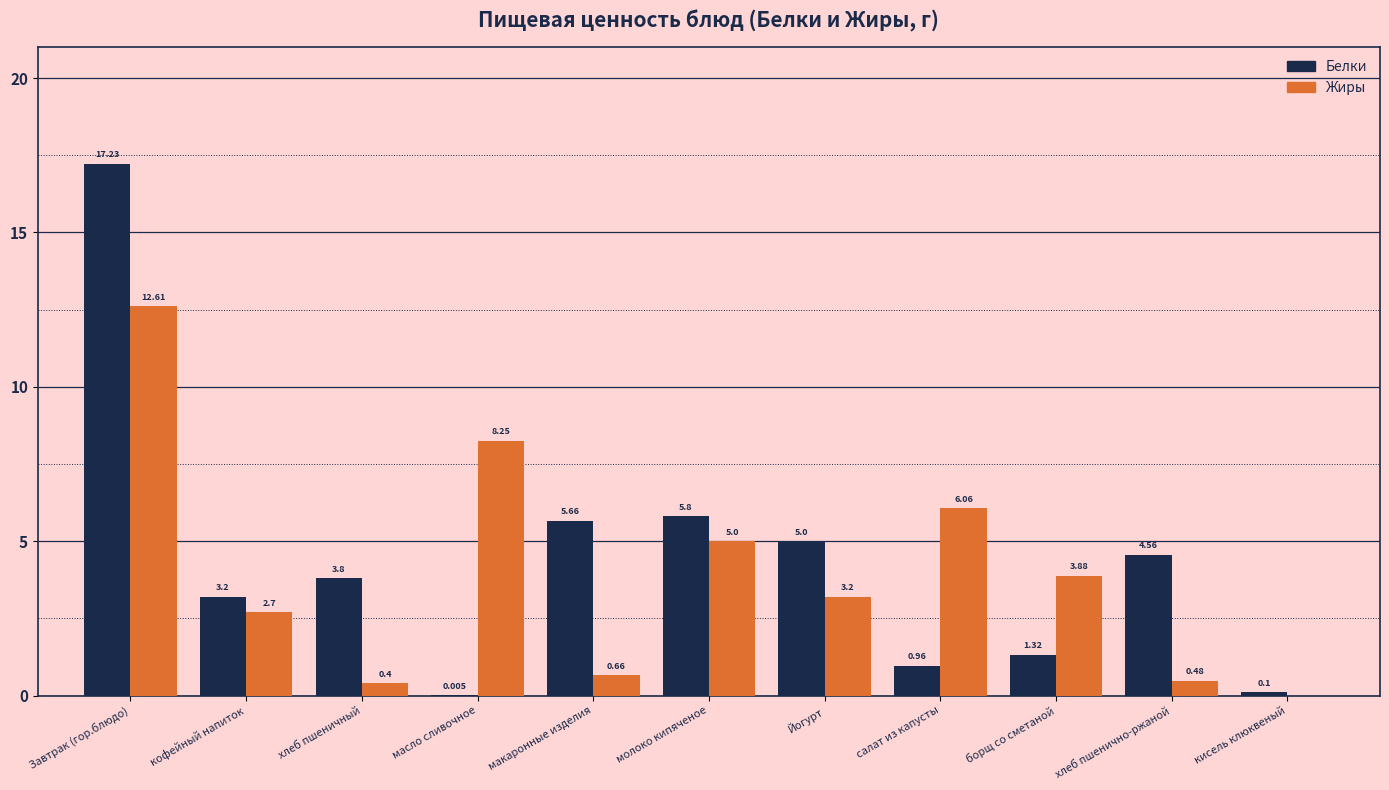

Is the value of Жиры at хлеб пшеничный greater than the value of Белки at салат из капусты?

No